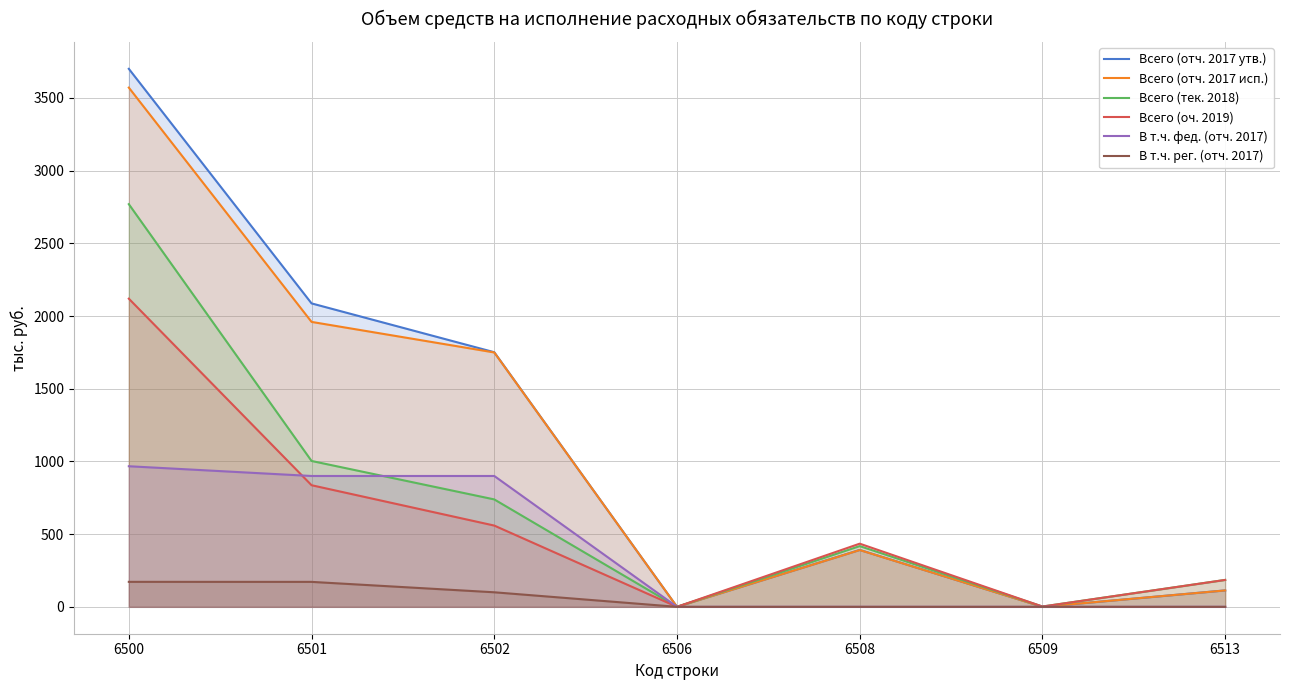

What is the sum of the Всего (отч. 2017 исп.) values at 6509 and 6500?

3571.5